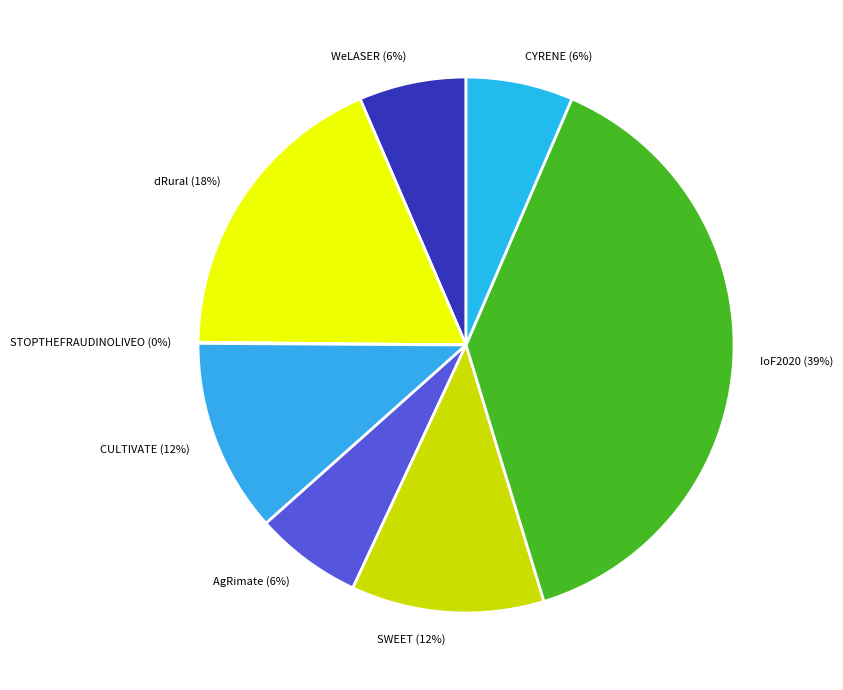

To the nearest percent, what is the average slice percentage?

12%